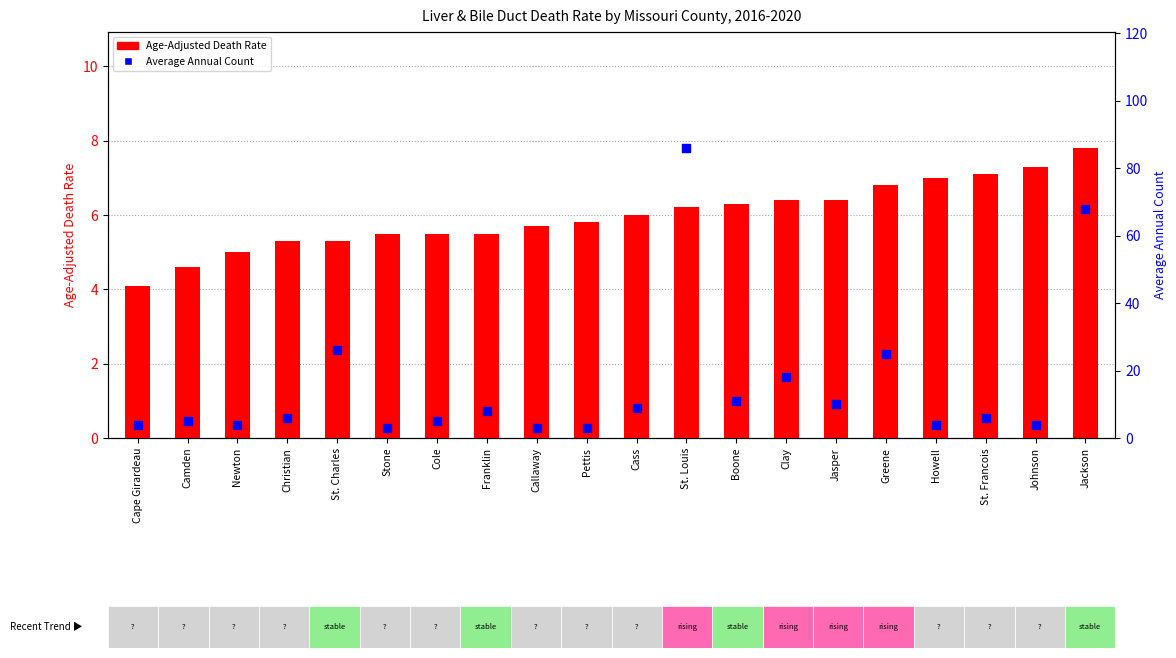

Which series contains the highest Y value?

Average Annual Count